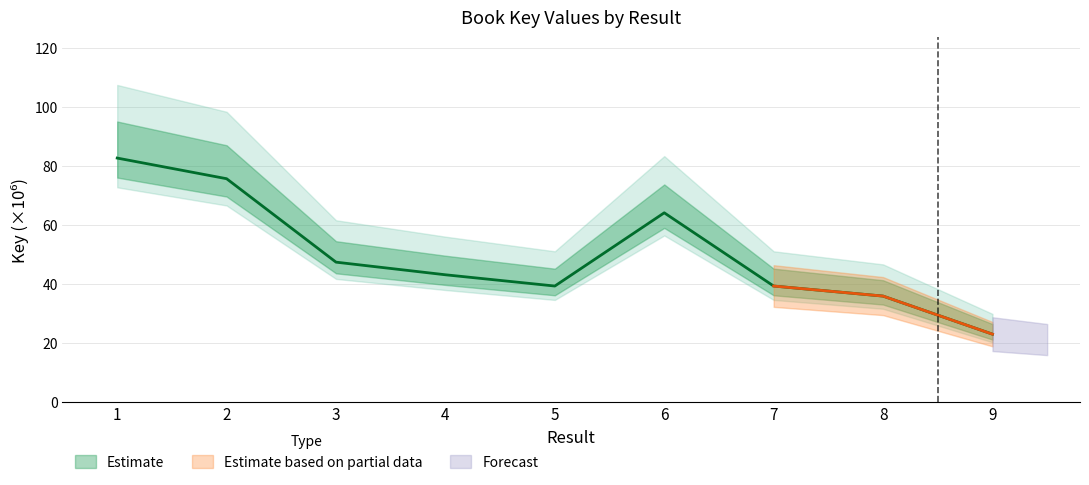

Does the chart display data point markers on the line(s)?

No